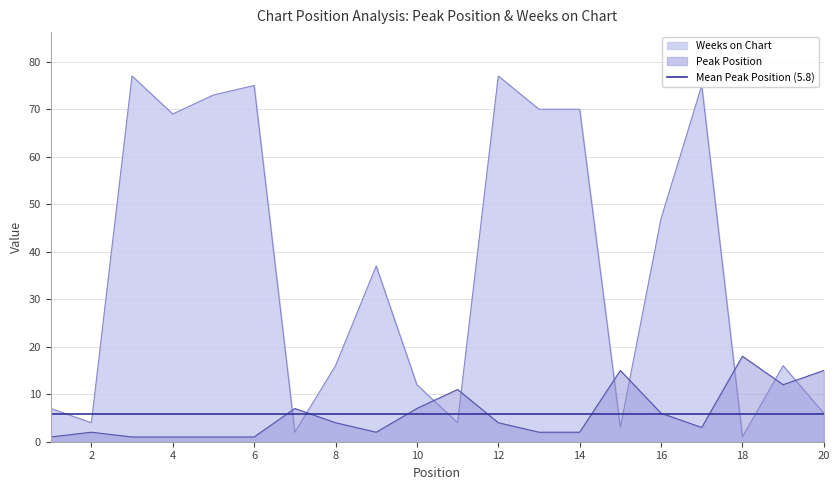

Which category has the highest value in the Peak Position series?

18